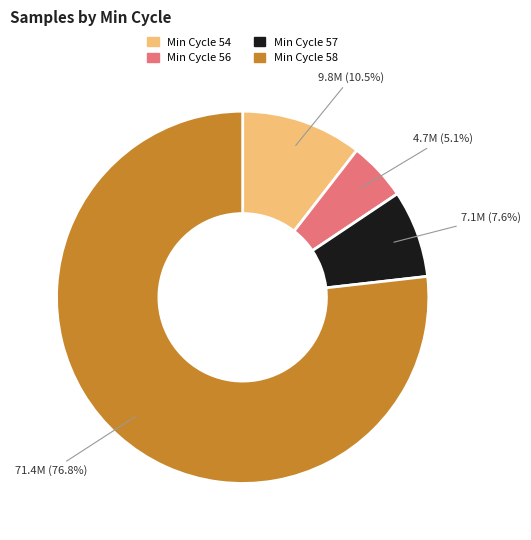

Does any single category account for the majority?

Yes